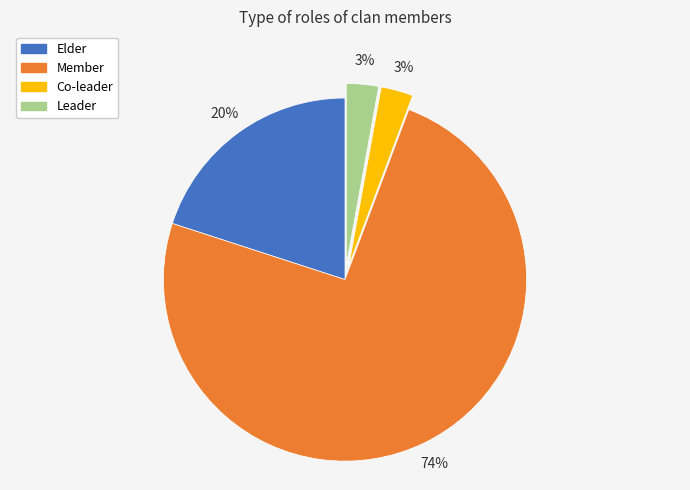

Does Member account for over 50% of the chart?

Yes